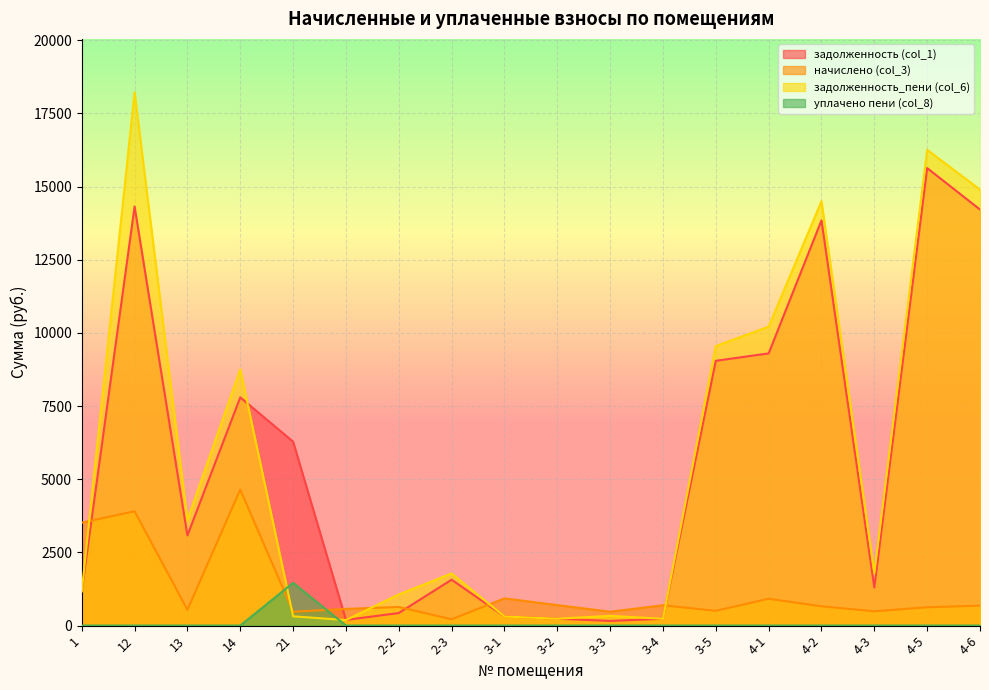

True or false: задолженность (col_1) and начислено (col_3) cross at least once.

True